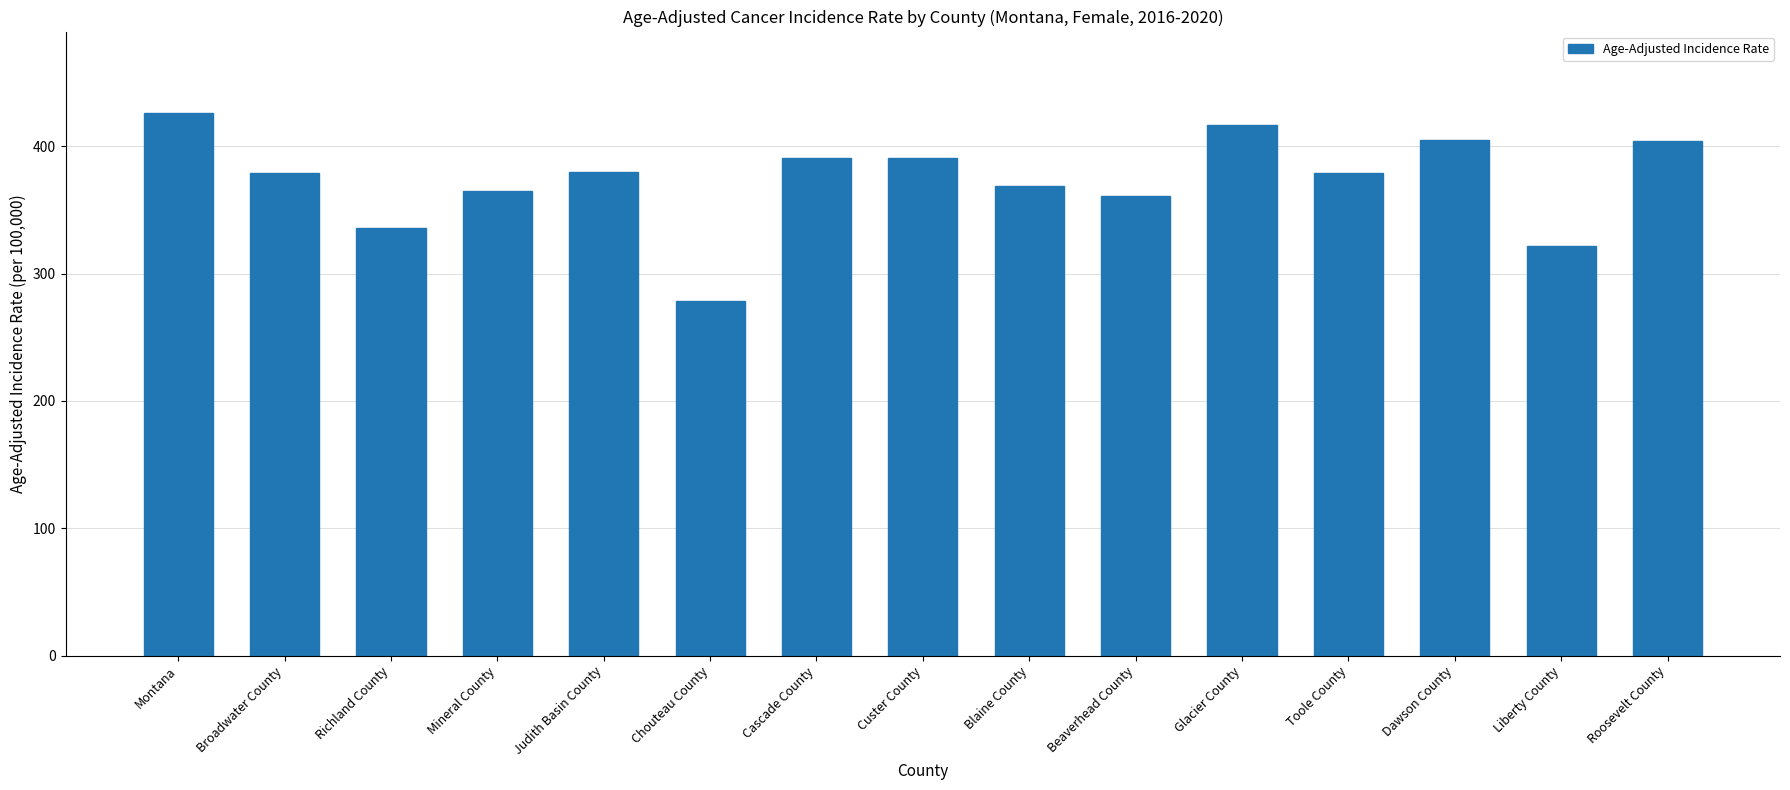

Read the value at Richland County.

335.8